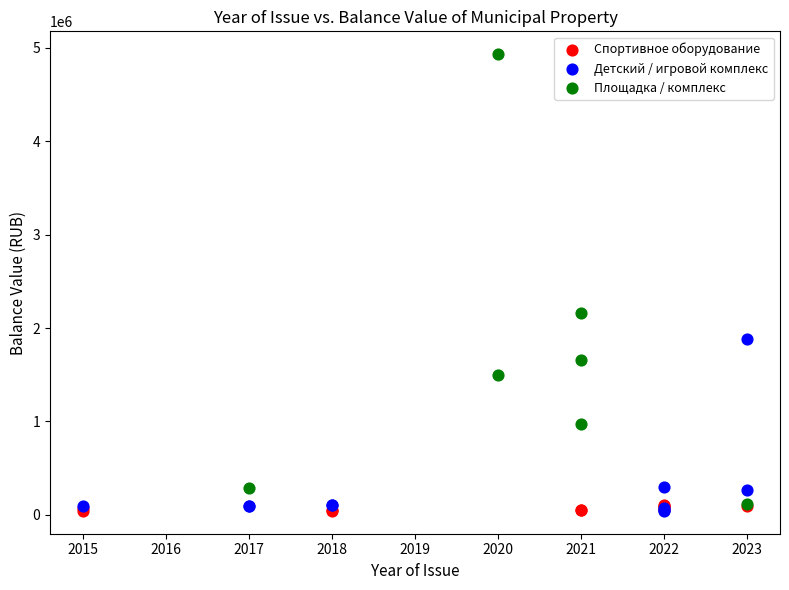

Which series contains the highest Y value?

Площадка / комплекс